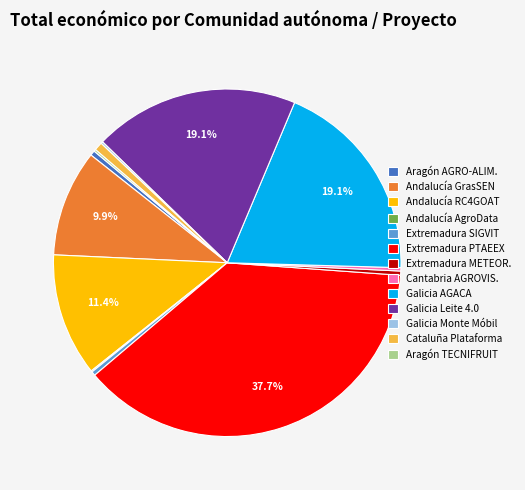

Which slice is the largest?

Extremadura PTAEEX